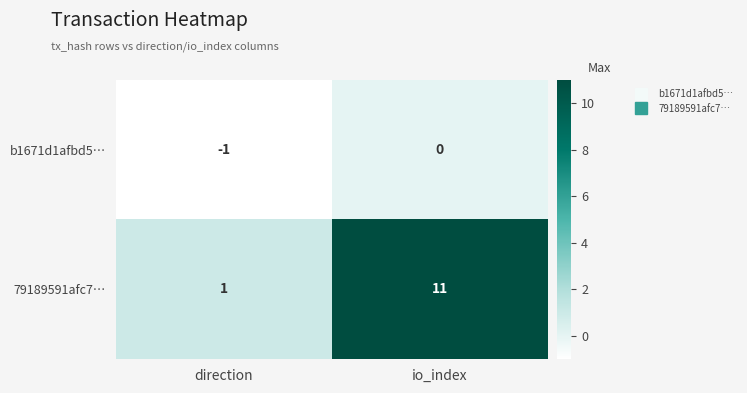

List the series in order of their peak value, lowest first.

b1671d1afbd5…, 79189591afc7…